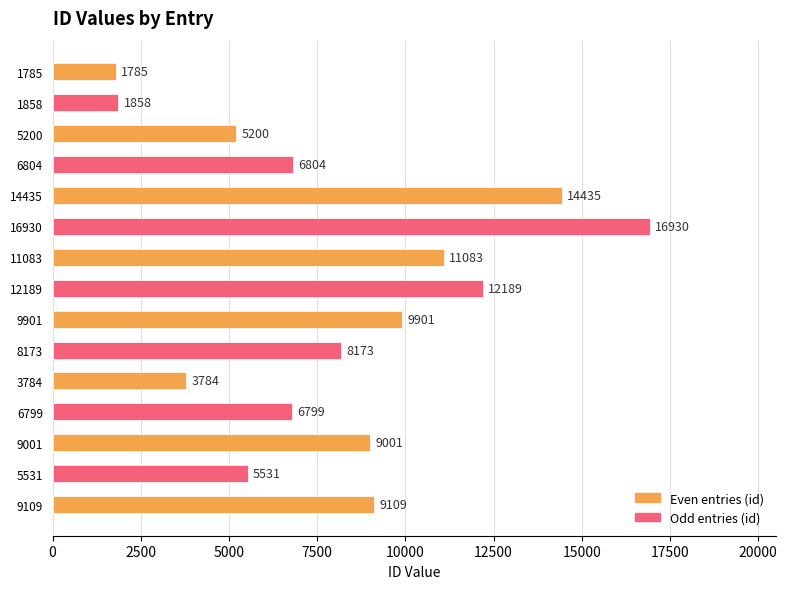

What is the label of the 9th bar from the bottom?

11083